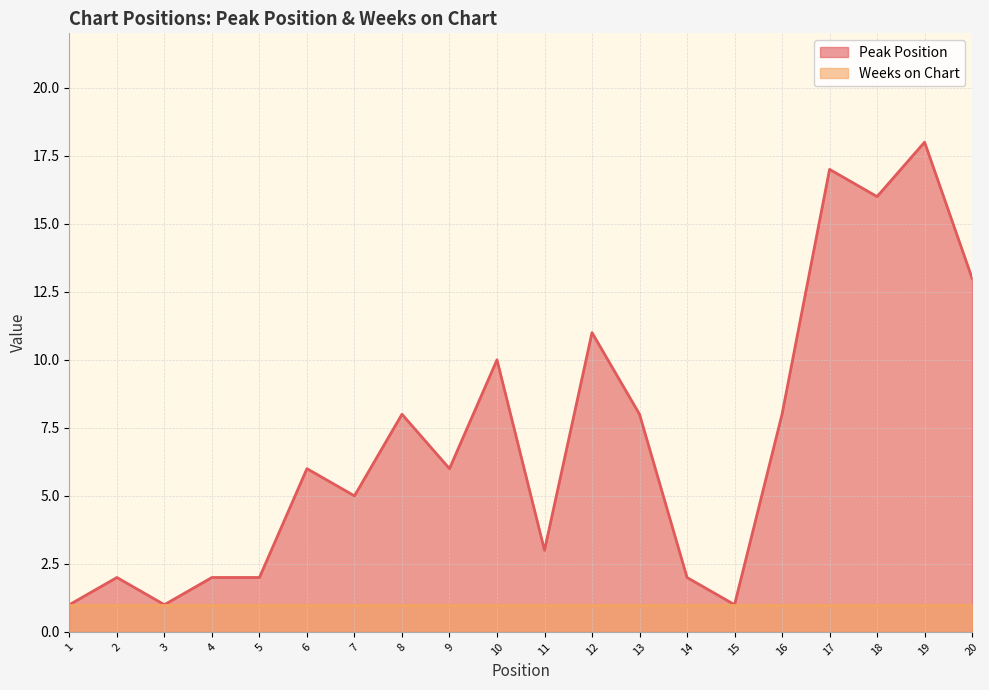

What is the value of the 8th point from the left?

8